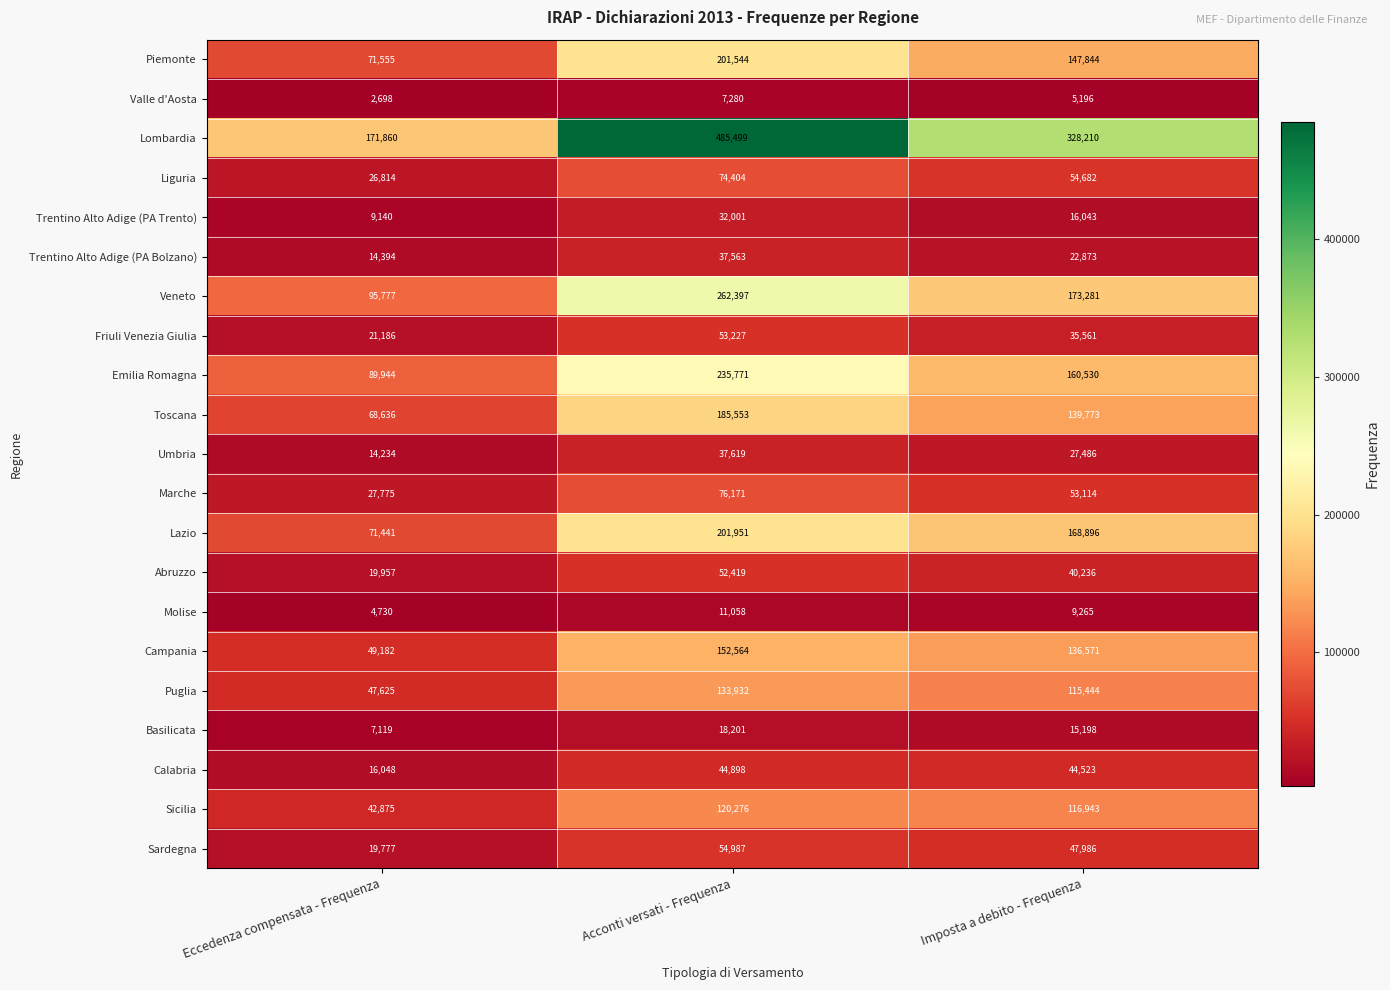

What is the total value across all series at Acconti versati - Frequenza?

2479315